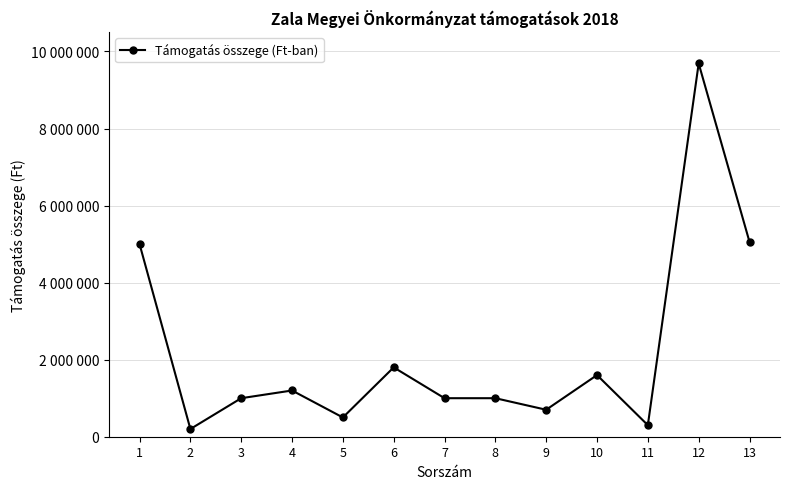

The value at 6 is 2674617. True or false?

False